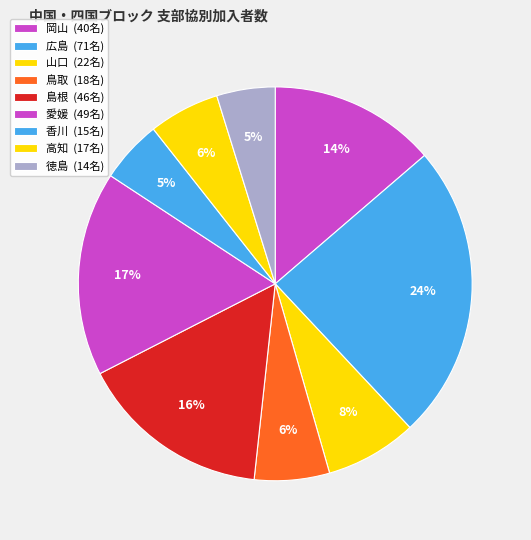

What percentage is the 徳島 slice, to the nearest percent?

5%